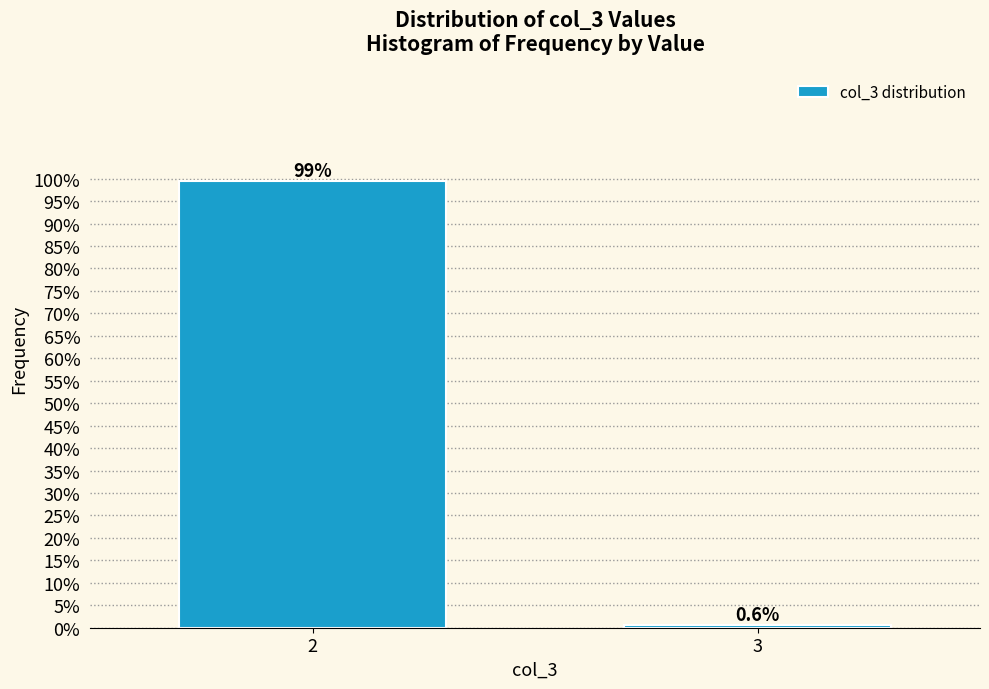

Reading left to right, what are all the values shown in this chart?

99.4	0.6